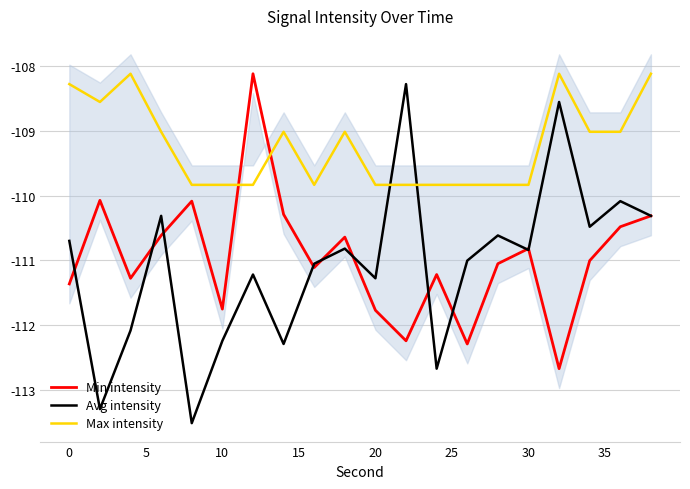

How many intersections are there between Max intensity and Min intensity?

2